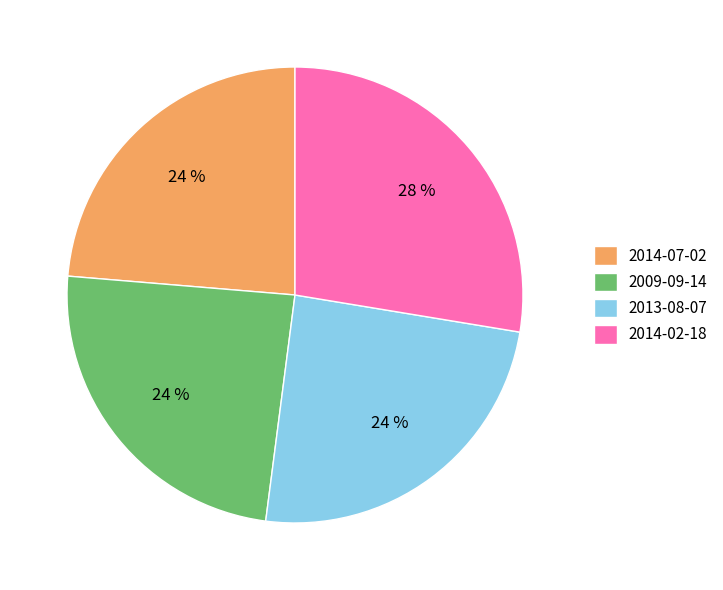

To the nearest percent, what is the difference between the largest and smallest slice percentages?

4%